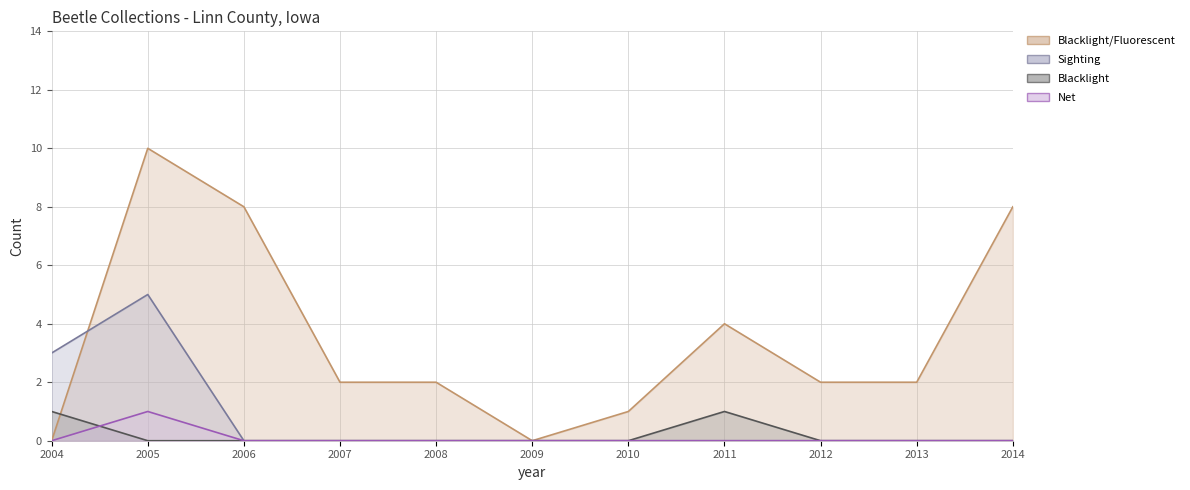

Reading right to left, list all the values displayed in this chart.

Blacklight/Fluorescent: 8	2	2	4	1	0	2	2	8	10	0
Sighting: 0	0	0	0	0	0	0	0	0	5	3
Blacklight: 0	0	0	1	0	0	0	0	0	0	1
Net: 0	0	0	0	0	0	0	0	0	1	0